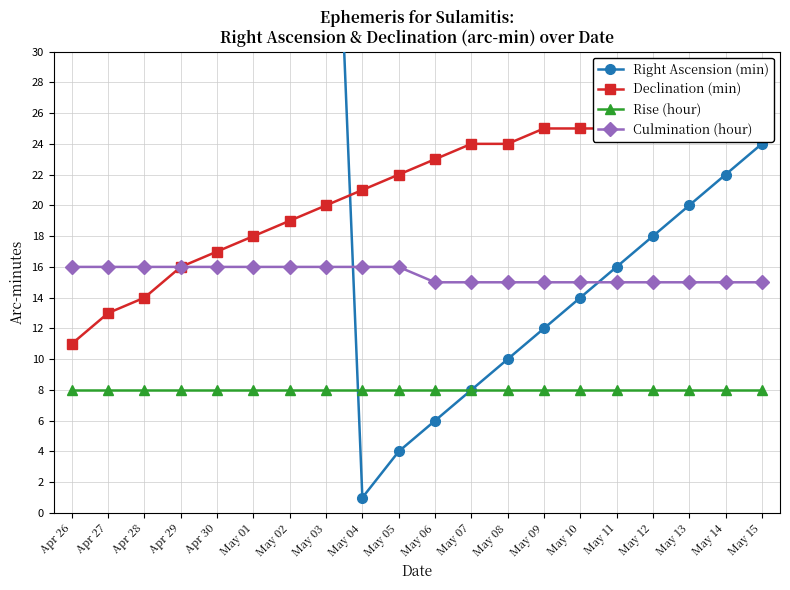

What is the maximum value for Right Ascension (min)?

59